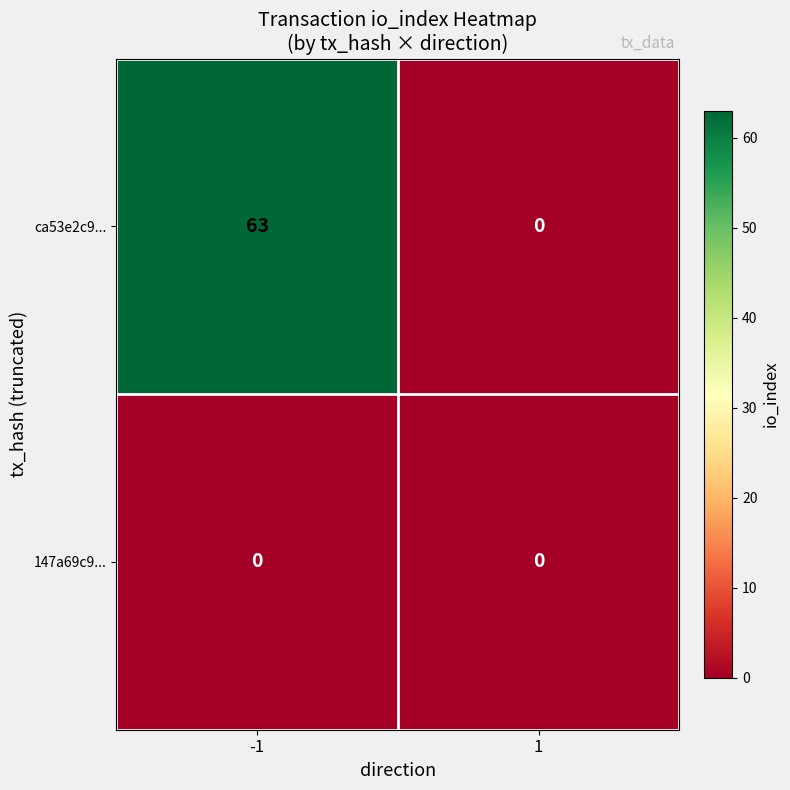

The ca53e2c9... series shows 31 at -1. True or false?

False